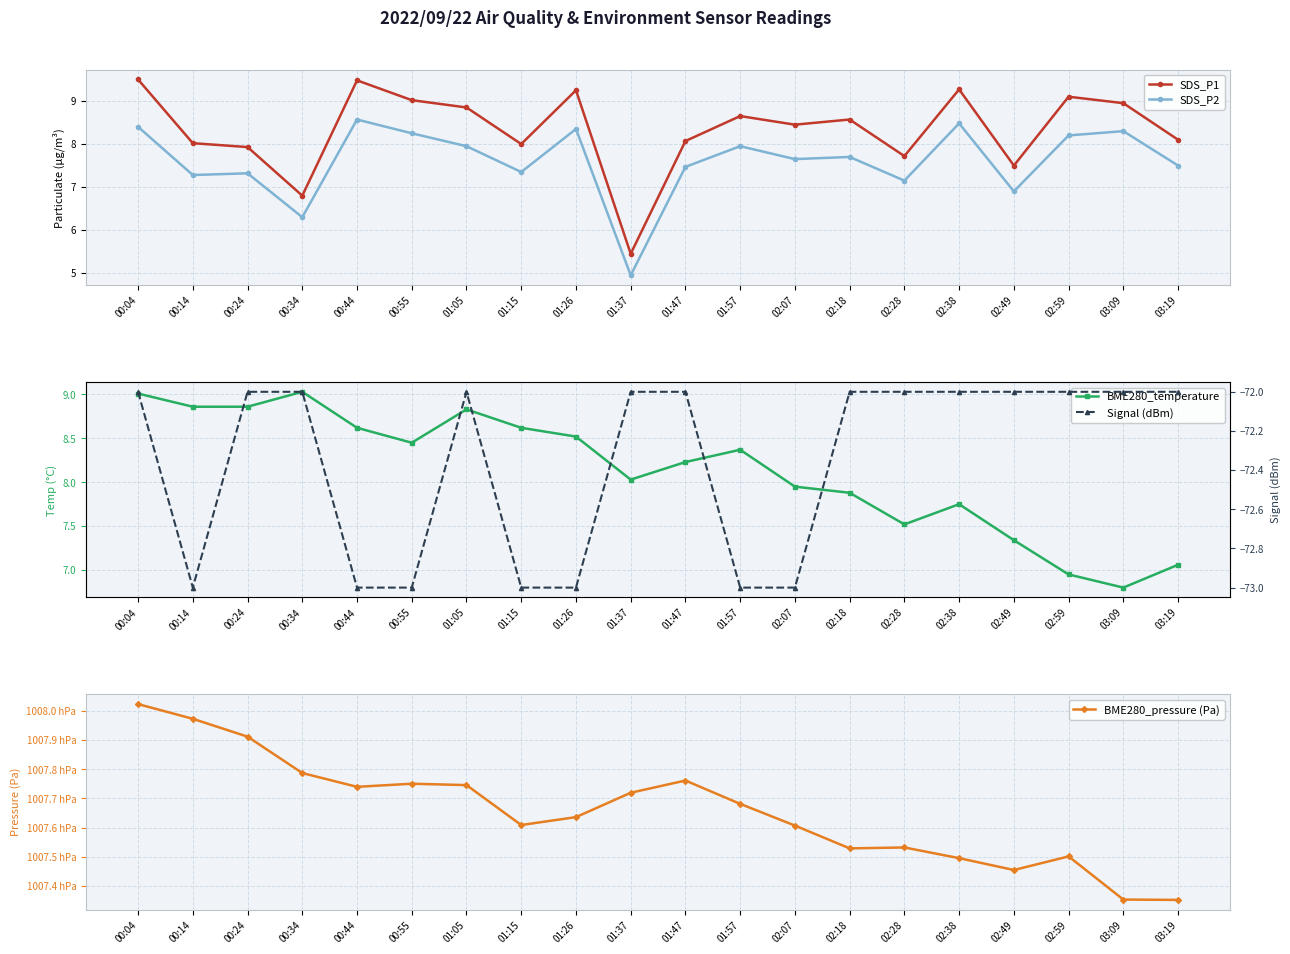

What is the approximate value of SDS_P2 at 02:28?

7.2